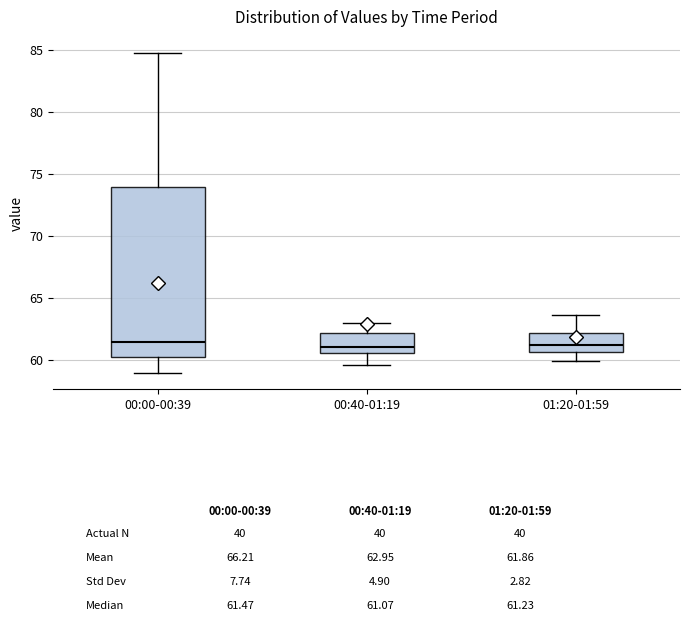

Which box is the tallest, from its lower edge to its upper edge?

00:00-00:39